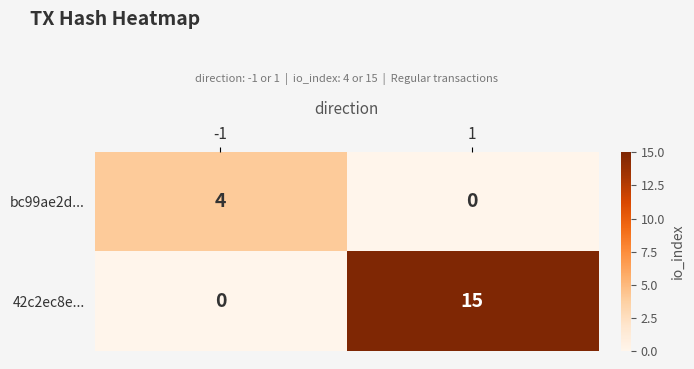

Which series has the largest range (max minus min)?

42c2ec8e...